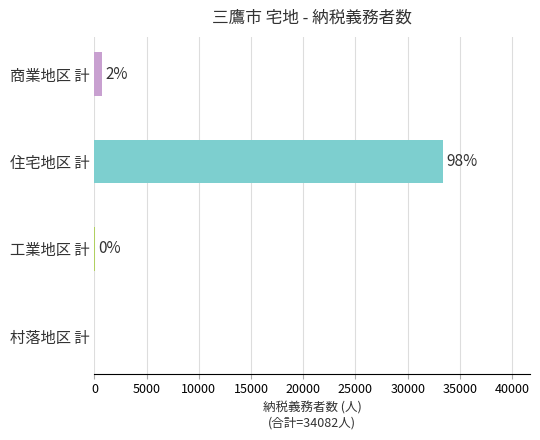

How many data points are above 690?

1